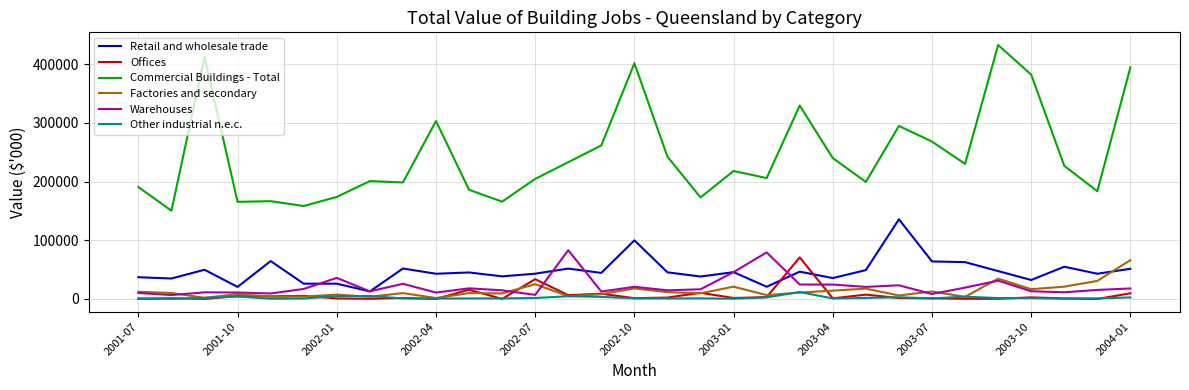

What is the difference between the second highest and minimum values in the Offices series?

33750